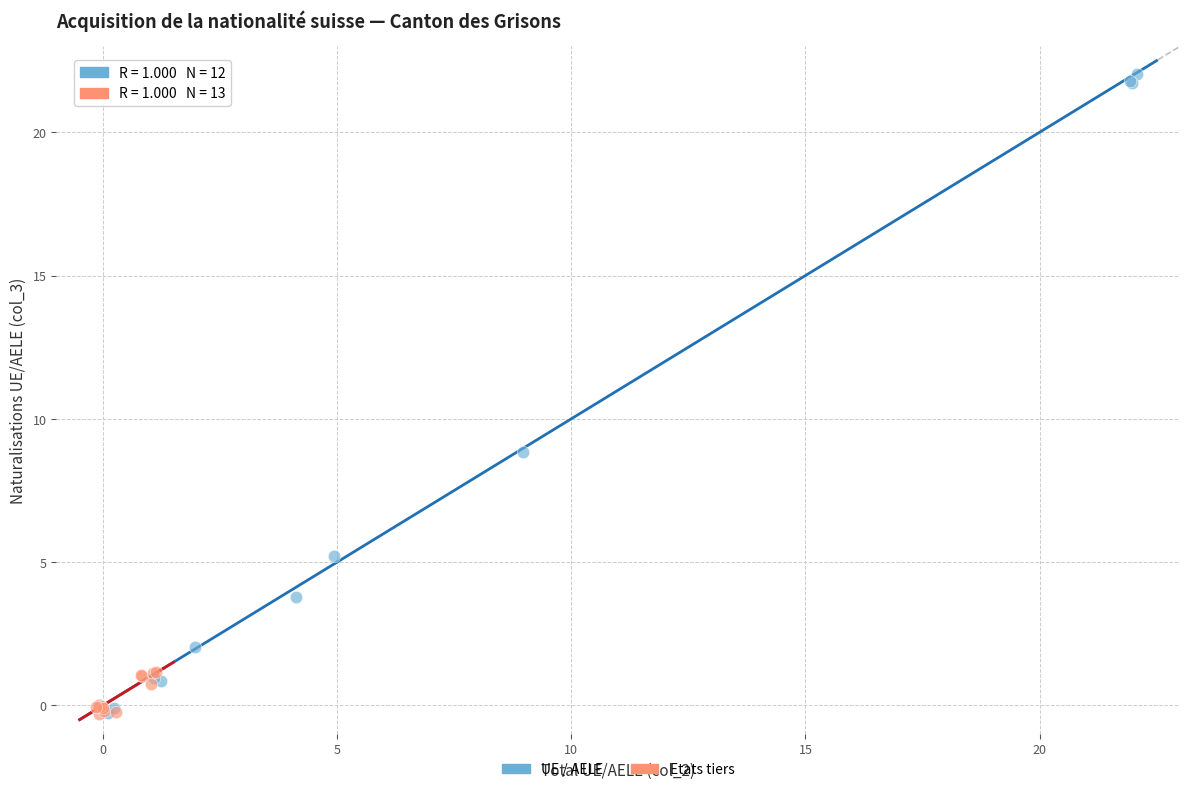

Which series has the largest Y range (max minus min)?

UE / AELE